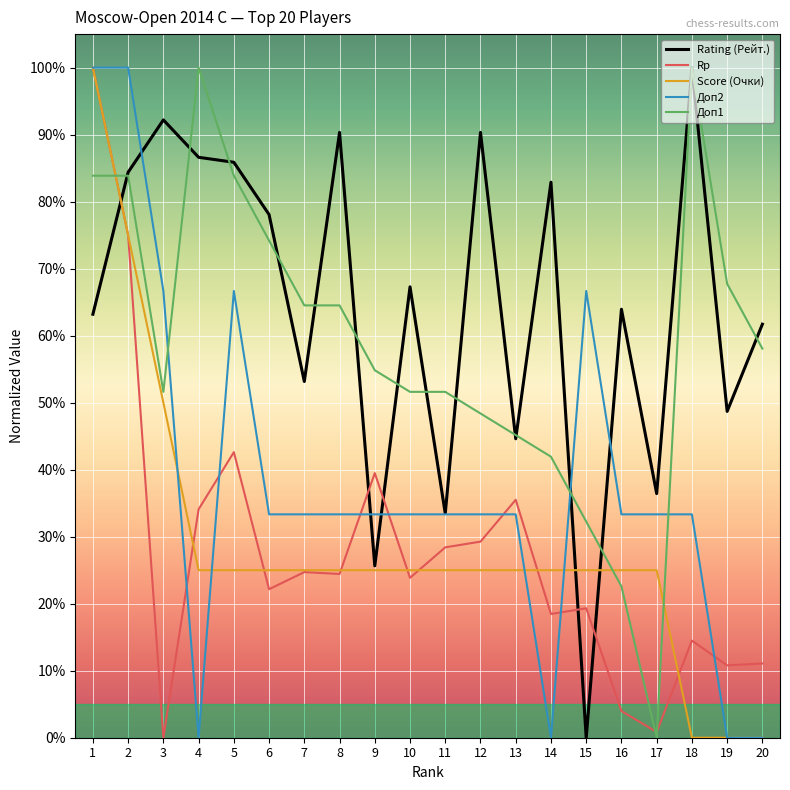

What is the difference between the Доп2 values at 8 and 14?

0.3